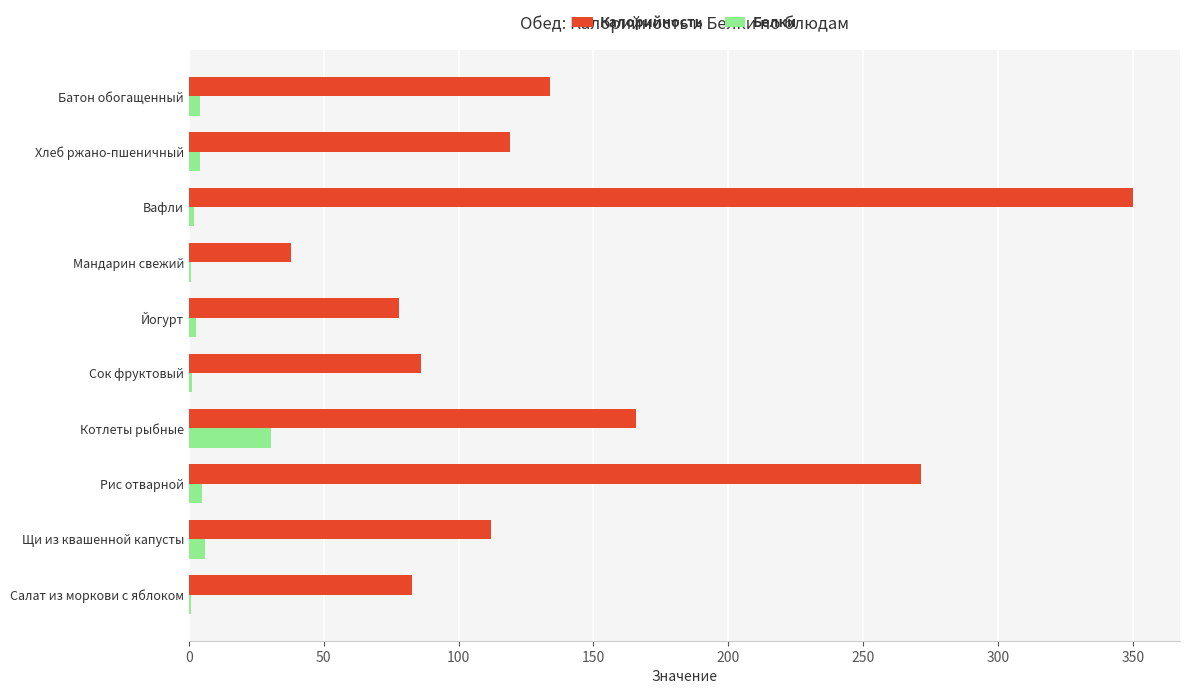

The value of Калорийность at Хлеб ржано-пшеничный is 46.4. True or false?

False